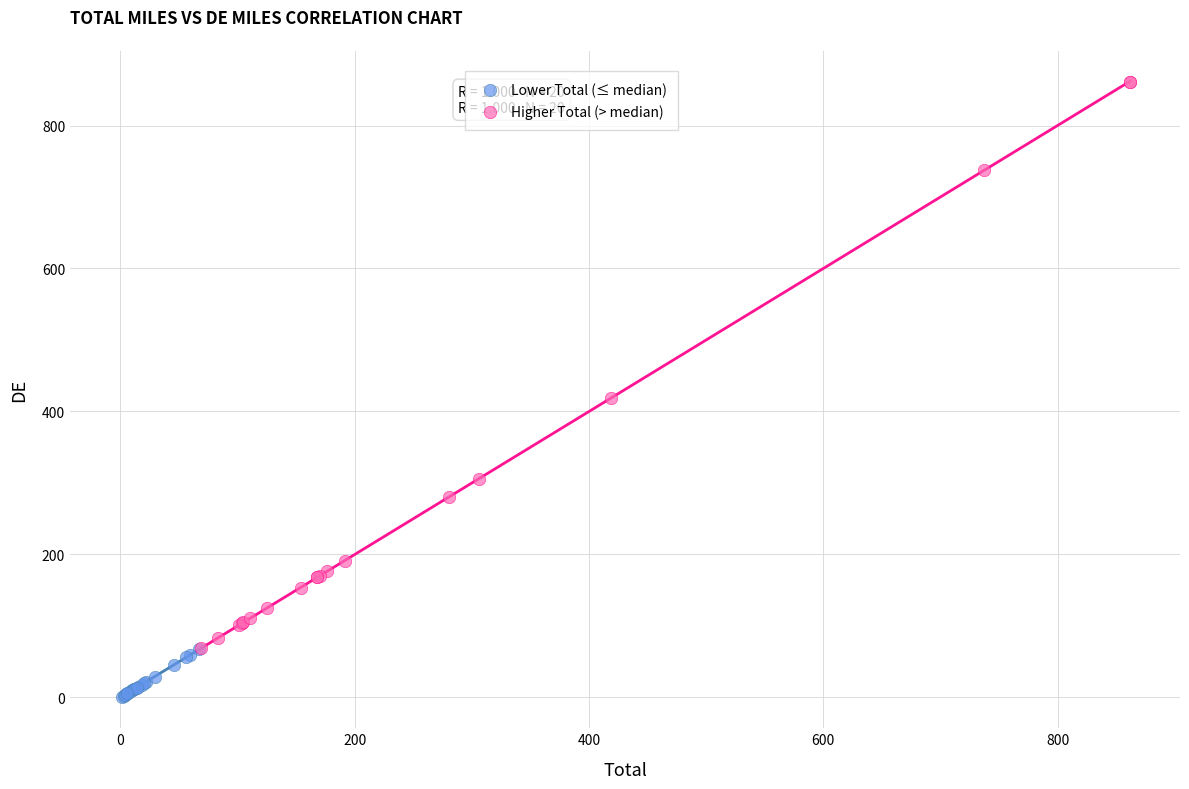

What are all the series names shown in the legend?

Lower Total (≤ median), Higher Total (> median)